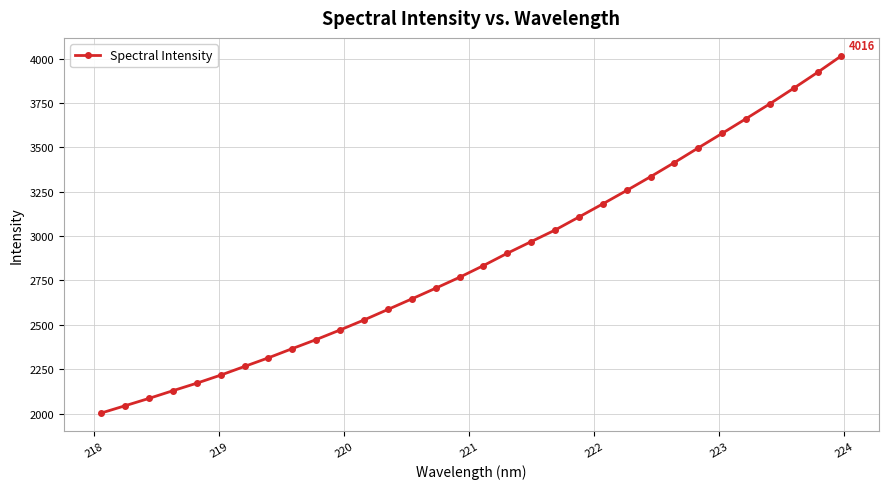

What is the value of the 22nd point from the left?

3181.3